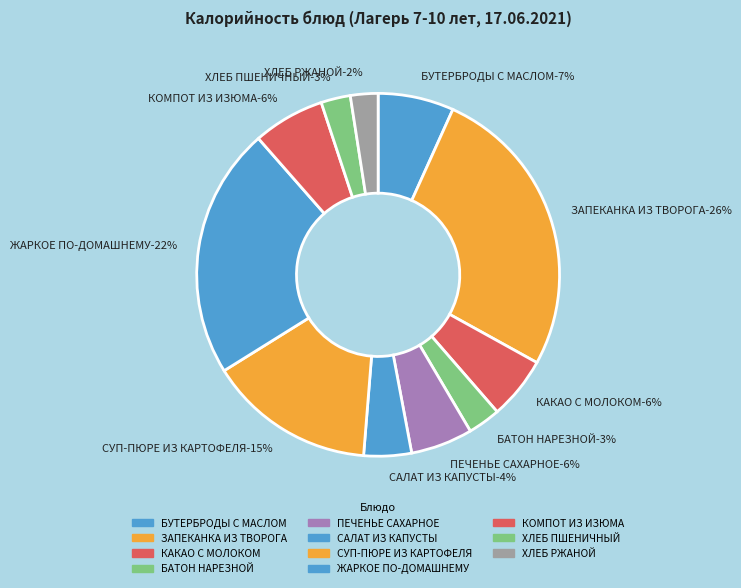

What is the change in value from ЗАПЕКАНКА ИЗ ТВОРОГА to КАКАО С МОЛОКОМ?

-373.3